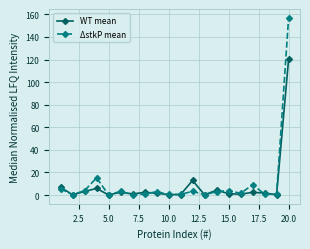

Rank the series by their maximum value, from lowest to highest.

WT mean, ΔstkP mean